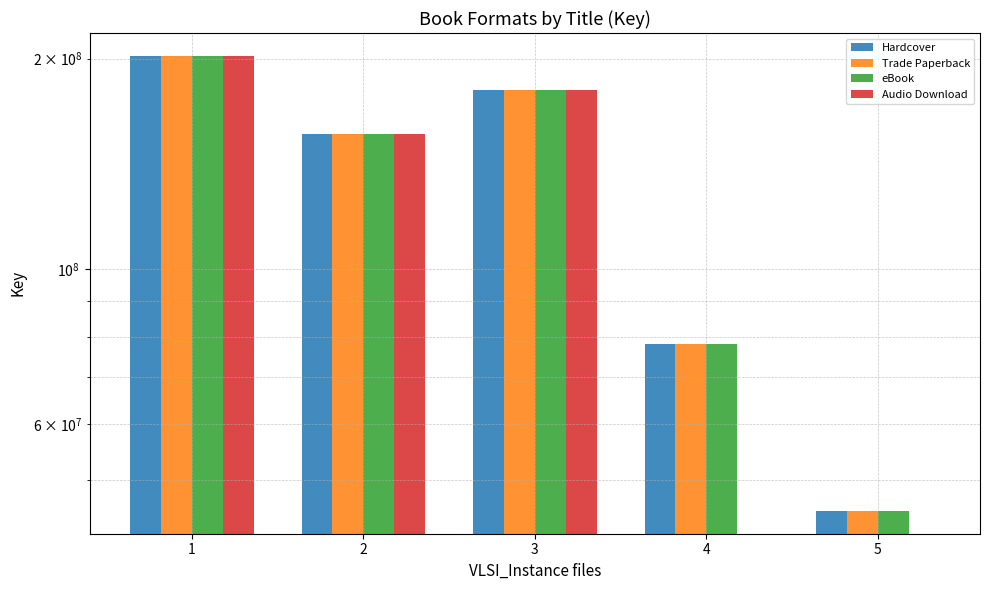

At which category is the sum across all series the highest?

1